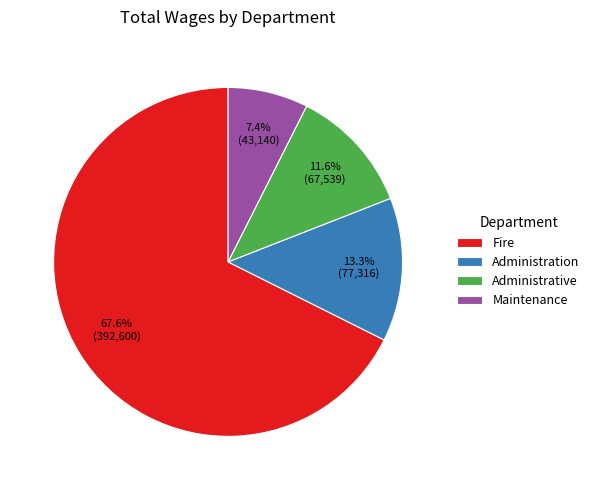

Which has a higher value, Administrative or Fire?

Fire